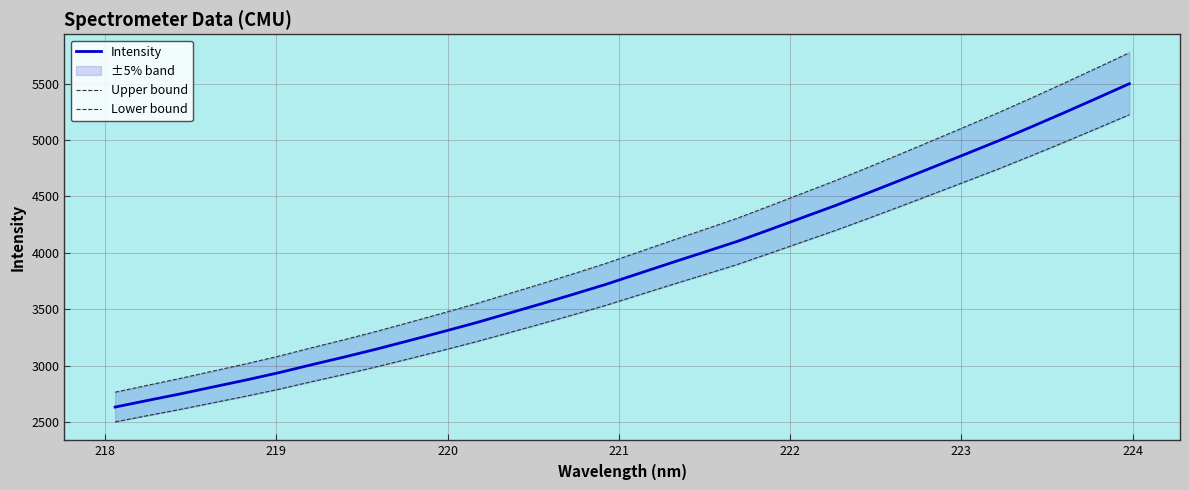

What is the maximum value for Intensity?

5498.6